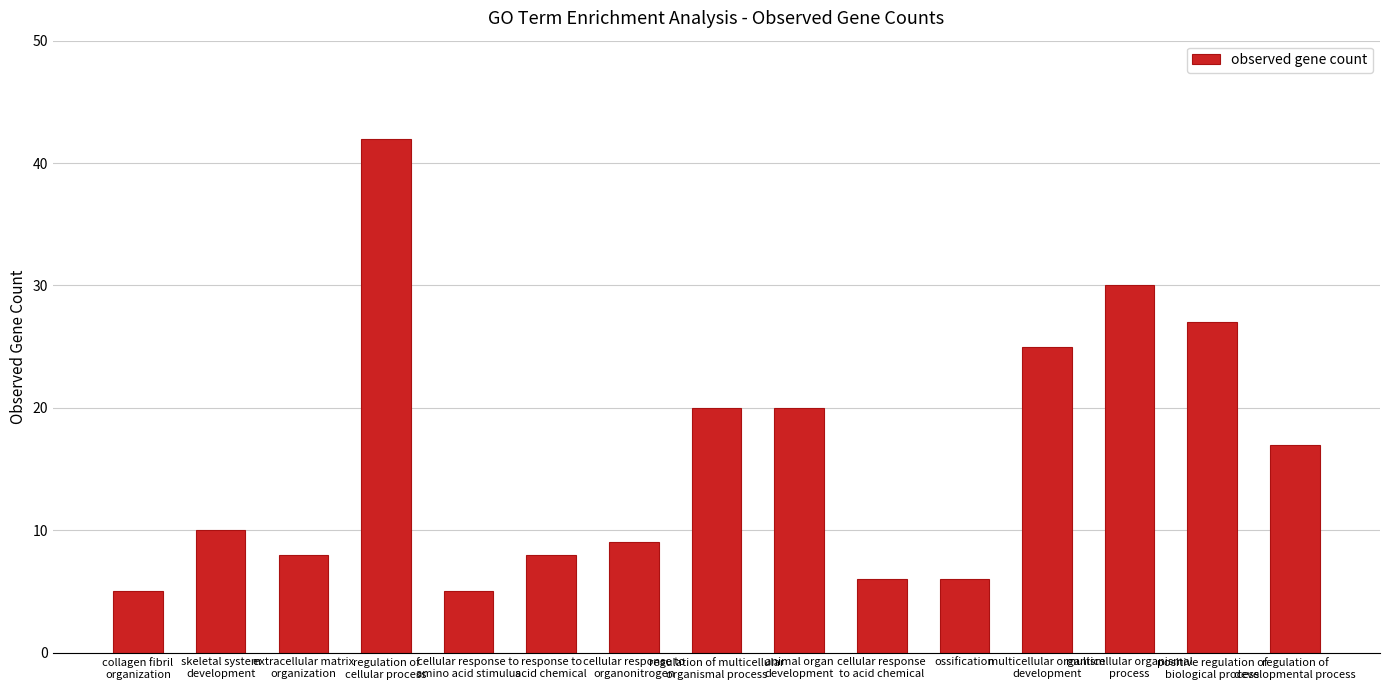

What is the sum of all values?

238